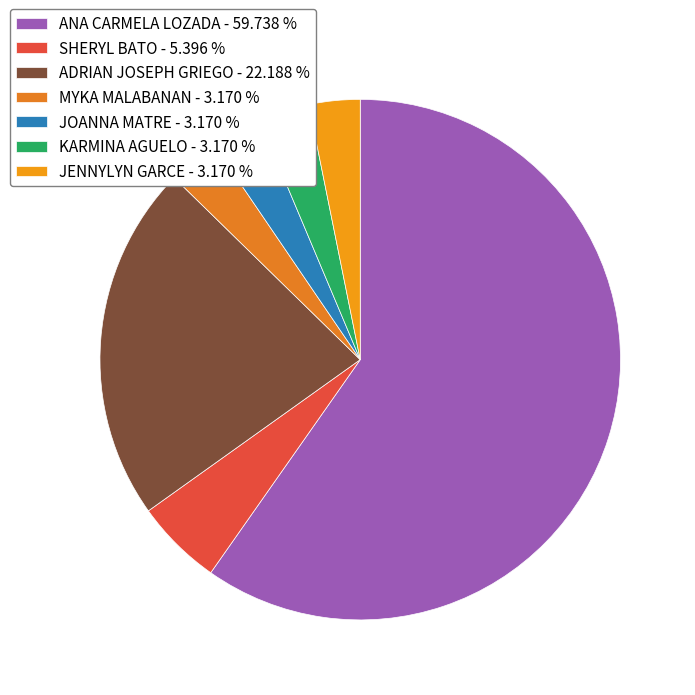

To the nearest percent, what is the average slice percentage?

14%